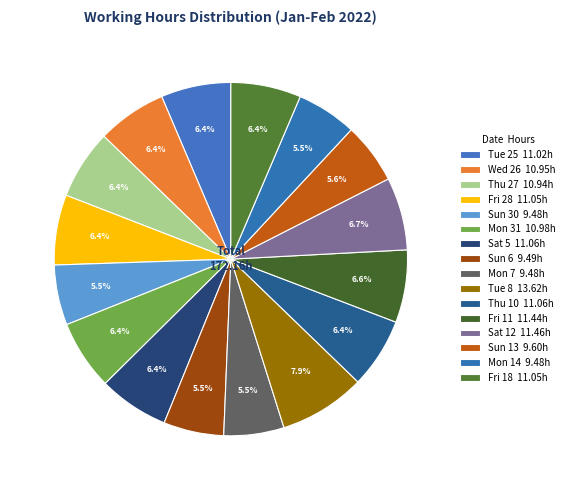

Count the number of slices in the pie.

16